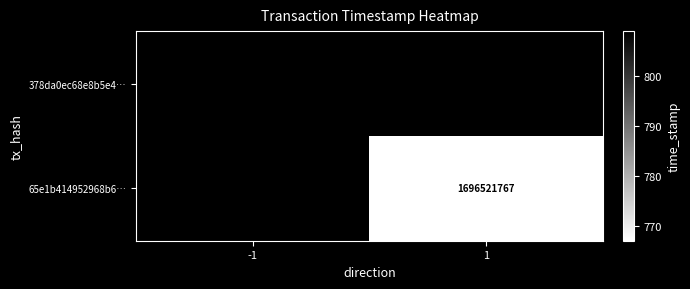

List the series in order of their overall mean, highest first.

378da0ec68e8b5e41300719cab93d5c7d042a46, 65e1b414952968b6fc1842245109c84a13b5c30